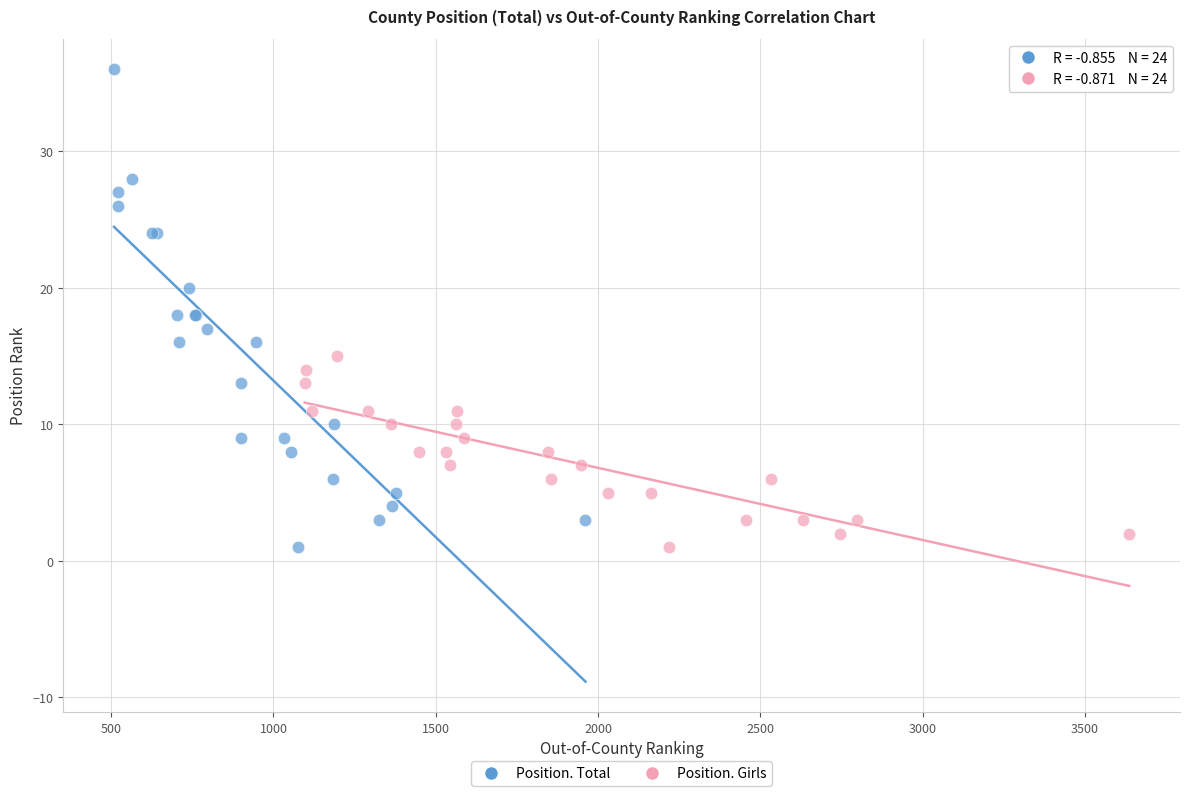

Which series contains the highest Y value?

Position. Total